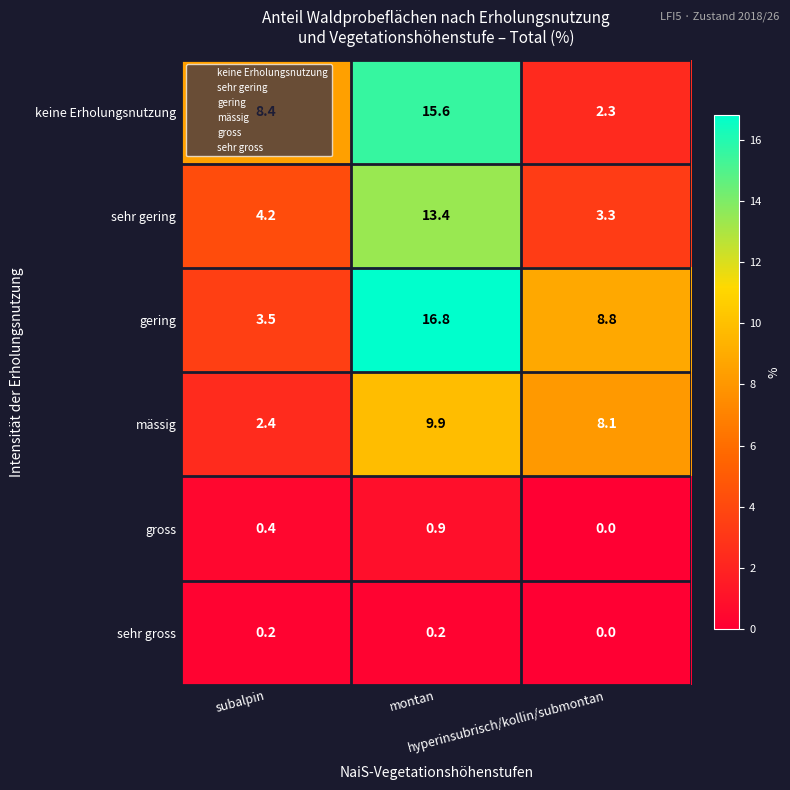

What is the difference between the maximum and minimum values in the gering series?

13.3